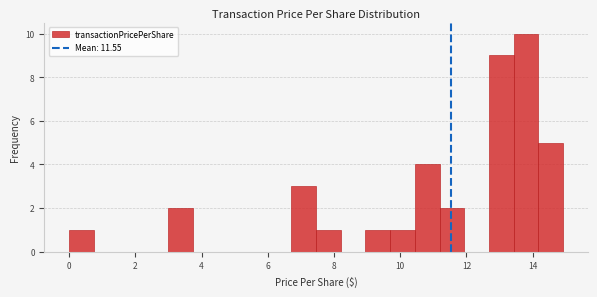

Read against the x-axis, roughly where is the centre of the tallest bar?

13.8